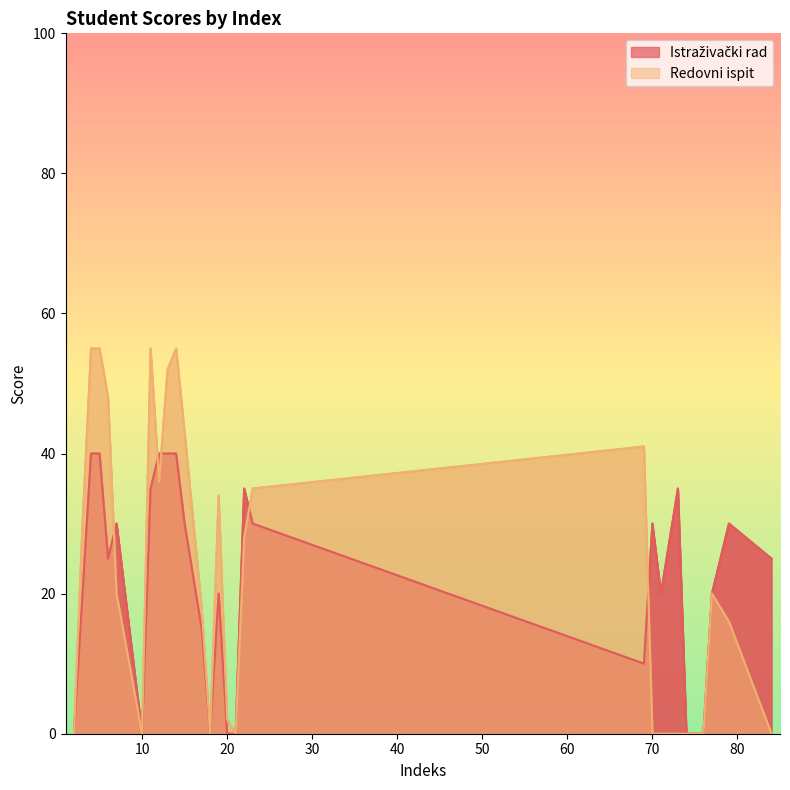

How many intersections are there between Istraživački rad and Redovni ispit?

5